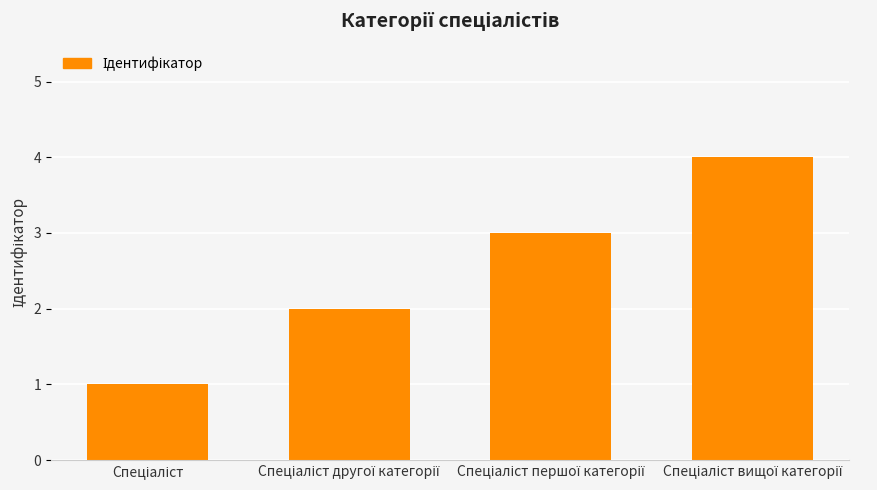

What is the greatest value displayed?

4